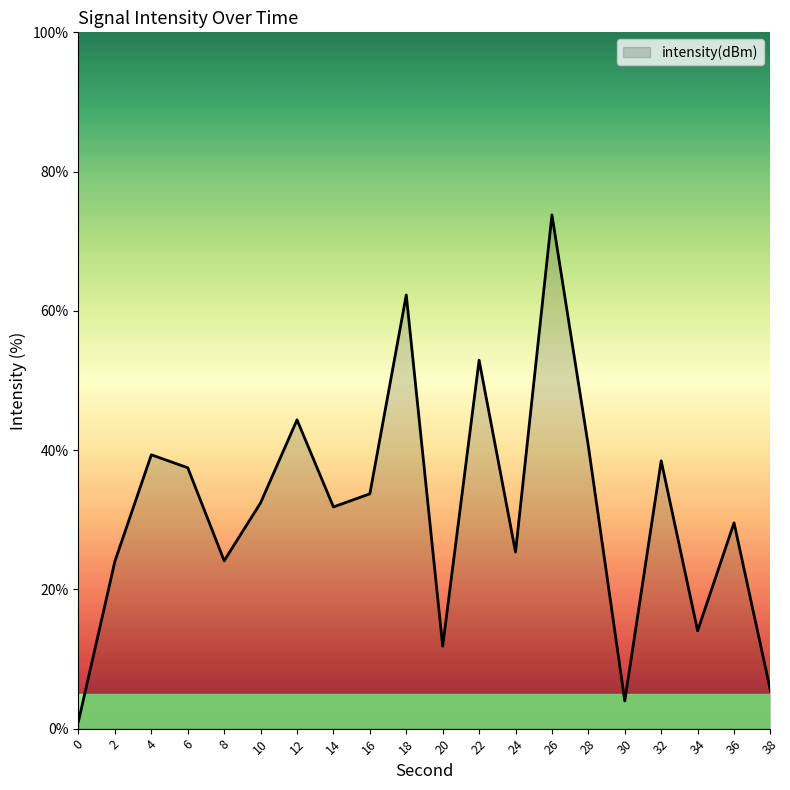

What is the change in value from 18 to 32?

-23.8